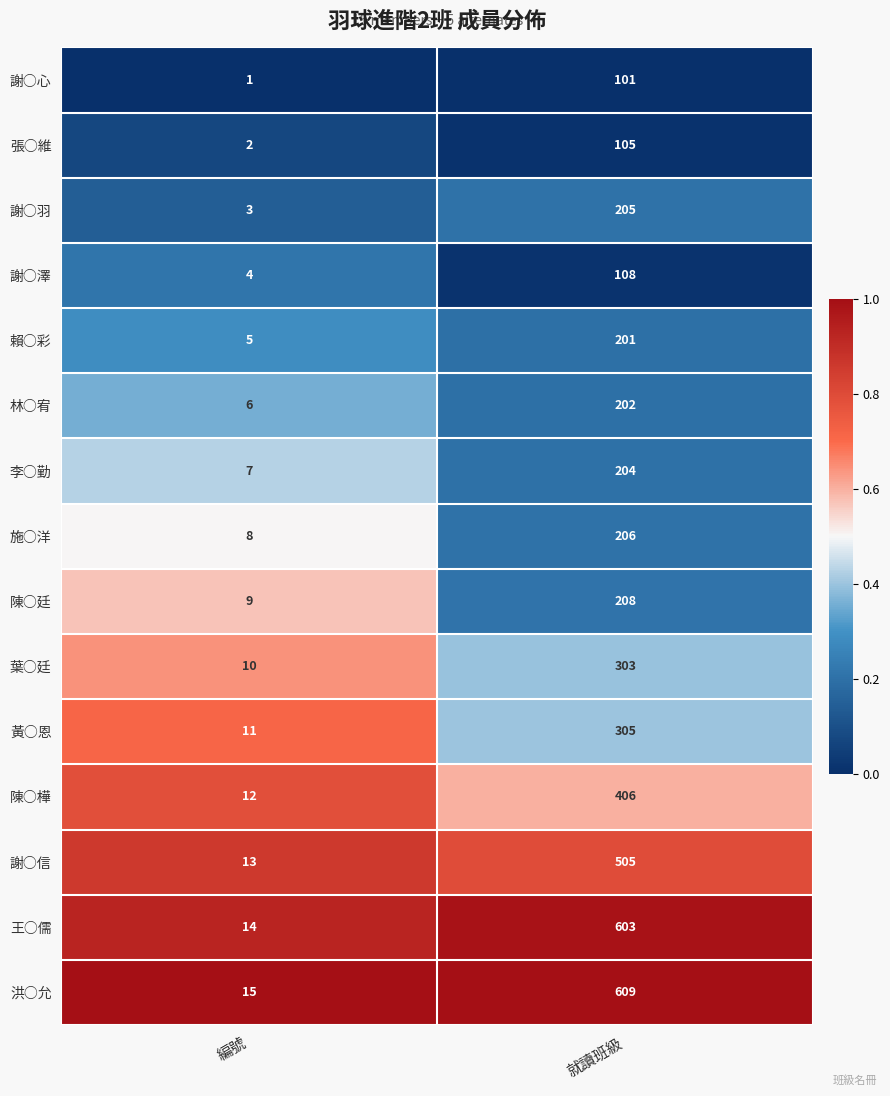

What is the average value of the 陳○樺 series?

209